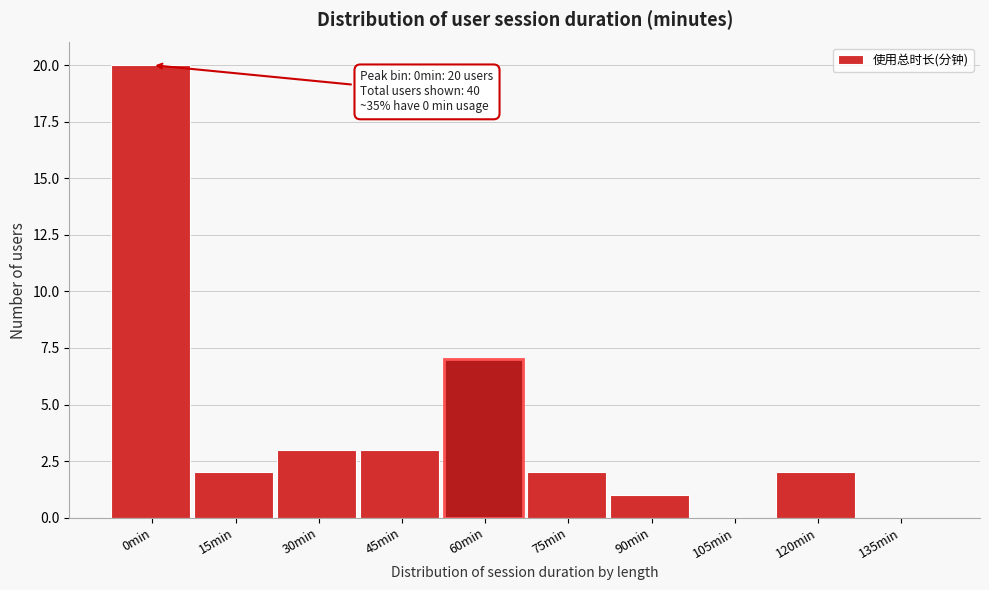

Reading right to left, list all the values displayed in this chart.

135min=0	120min=2	105min=0	90min=1	75min=2	60min=7	45min=3	30min=3	15min=2	0min=20